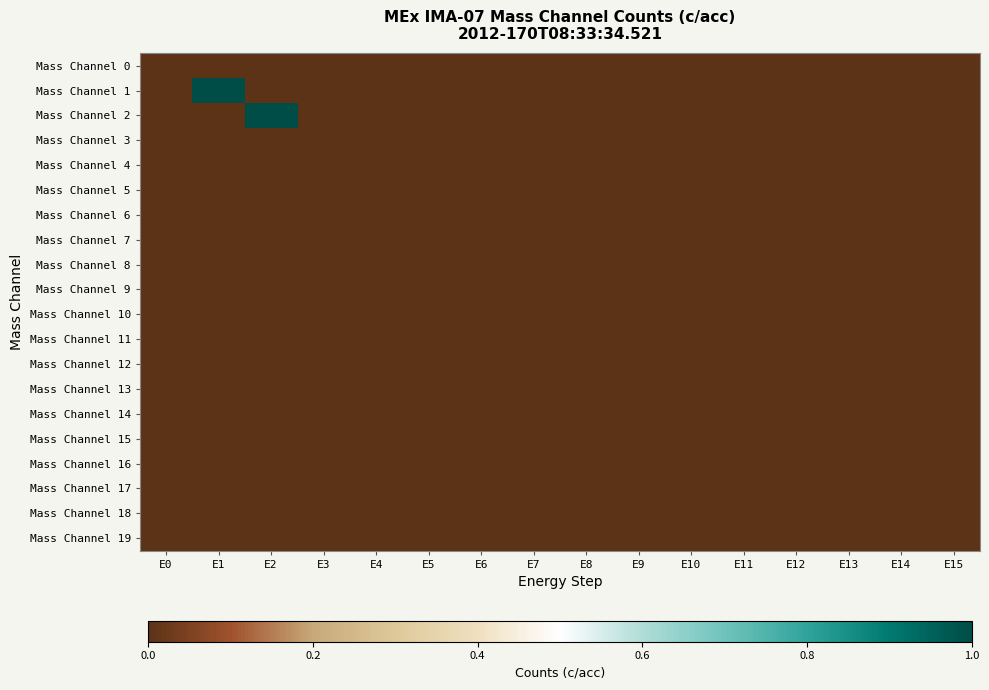

What is the maximum value shown in the chart?

24